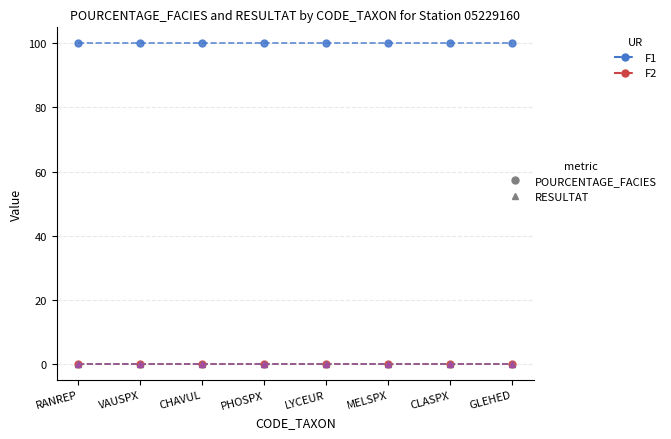

Is this an area chart (filled region under the line)?

No